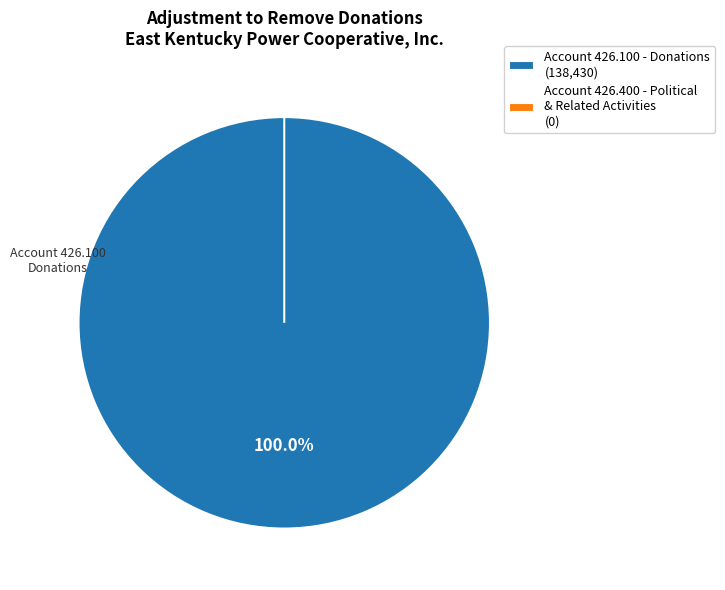

How many slices are in this pie chart?

2